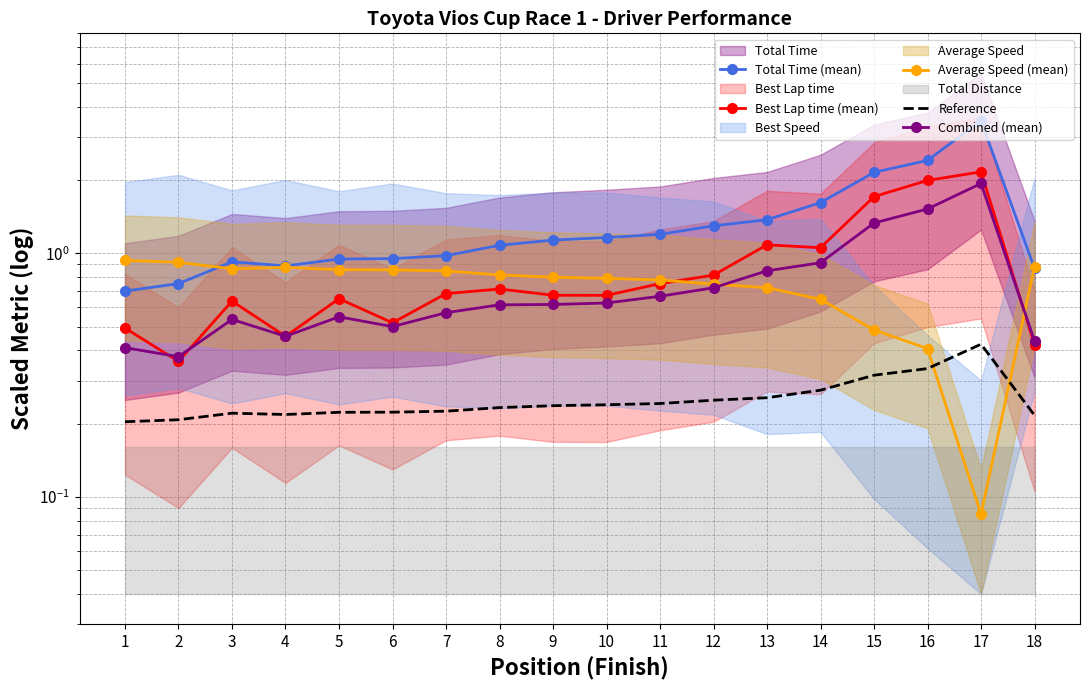

The Best Lap time (mean) series shows 0.2 at 2. True or false?

False